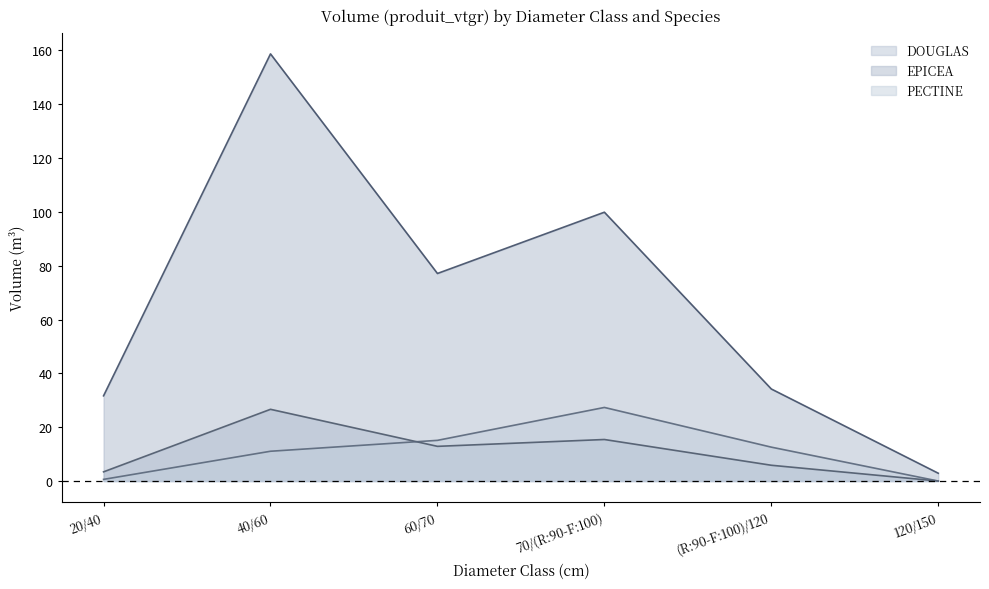

In DOUGLAS, how many points are higher than both neighbors (excluding endpoints)?

2